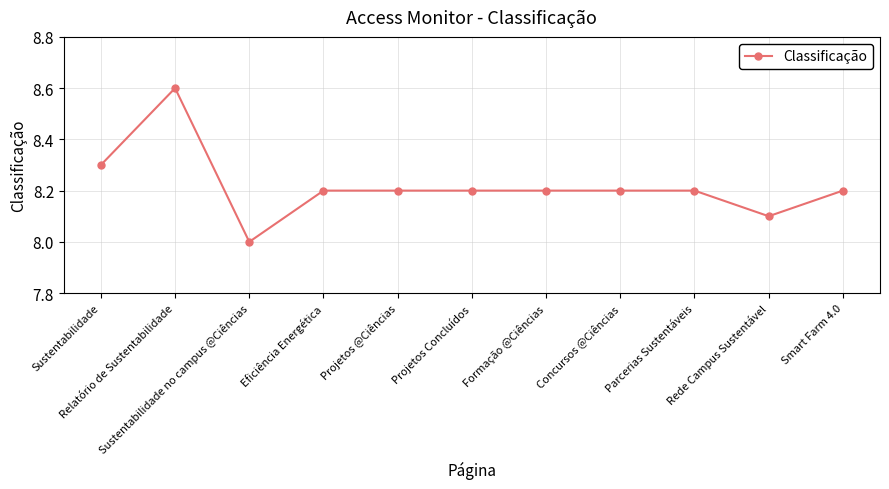

Is it true that the value at Concursos @Ciências is 8.2?

True